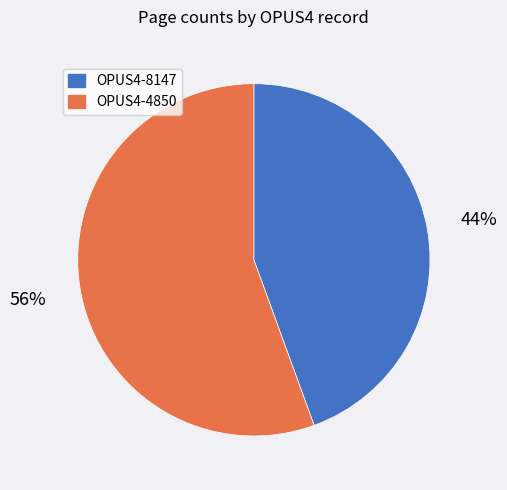

Rank the categories by value from lowest to highest.

OPUS4-8147, OPUS4-4850